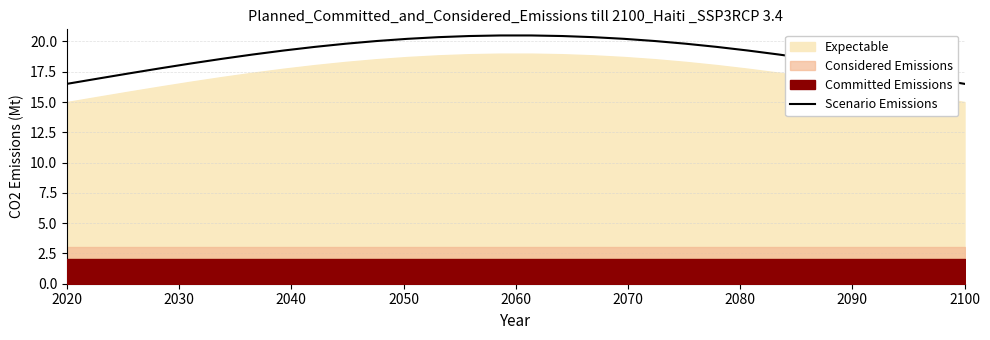

How many data points are above 19?

16